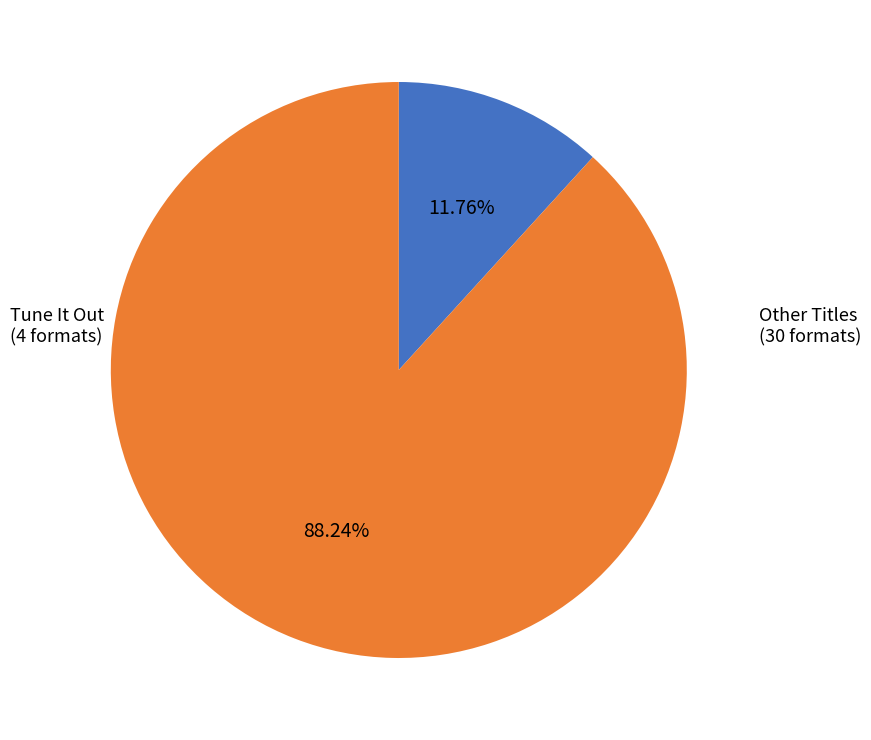

Is there a majority slice in this chart?

Yes